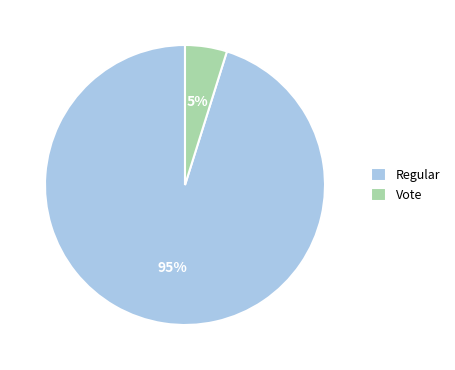

Which category accounts for the majority?

Regular